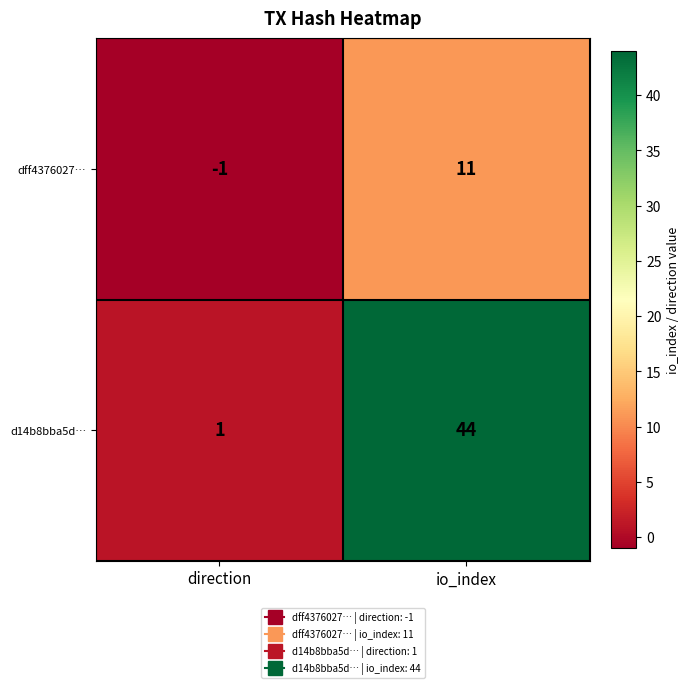

Reading left to right, what are all the values shown in this chart?

dff4376027…: direction=-1	io_index=11
d14b8bba5d…: direction=1	io_index=44